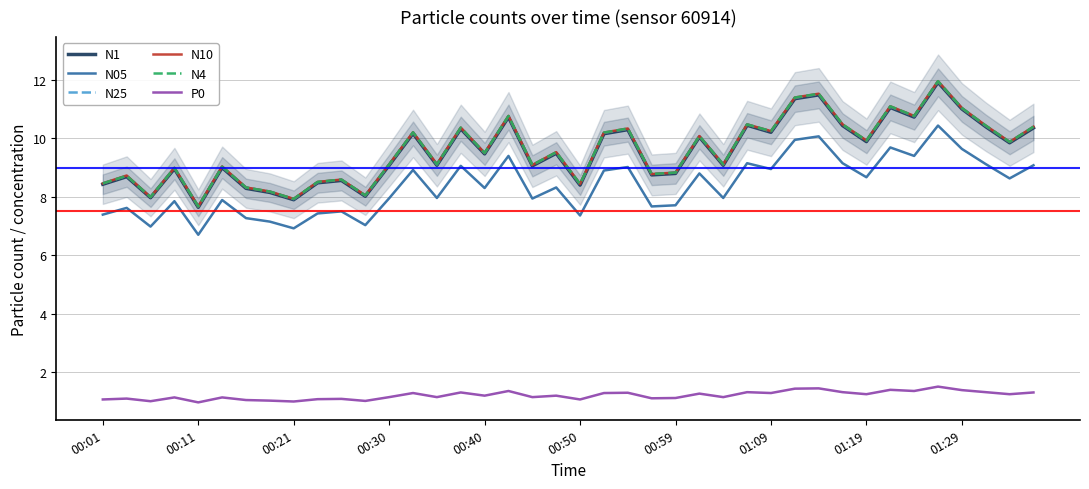

Rank the series by their maximum value, from lowest to highest.

P0, N05, N1, N25, N10, N4